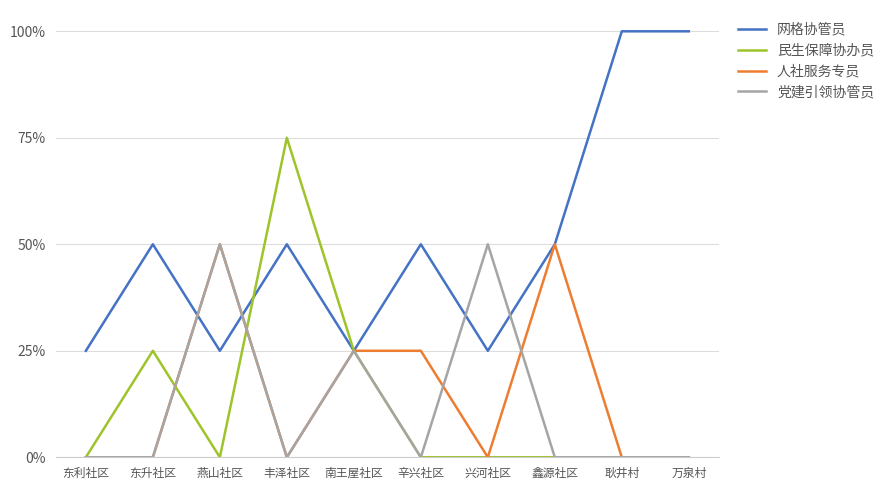

At 南王屋社区, list the series in order from largest to smallest.

网格协管员, 民生保障协办员, 人社服务专员, 党建引领协管员